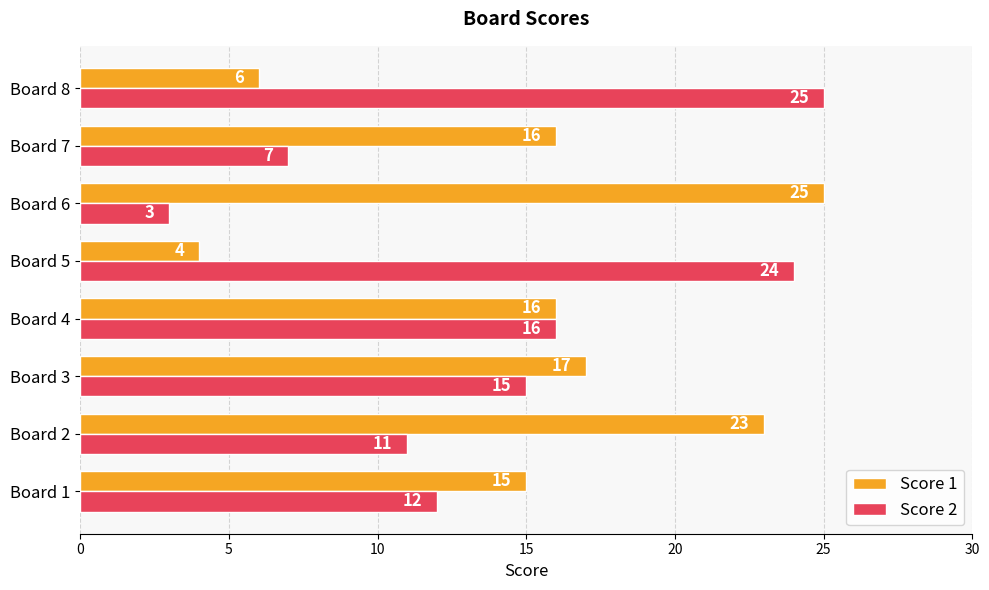

Is it true that Score 2 equals 13 at Board 5?

False